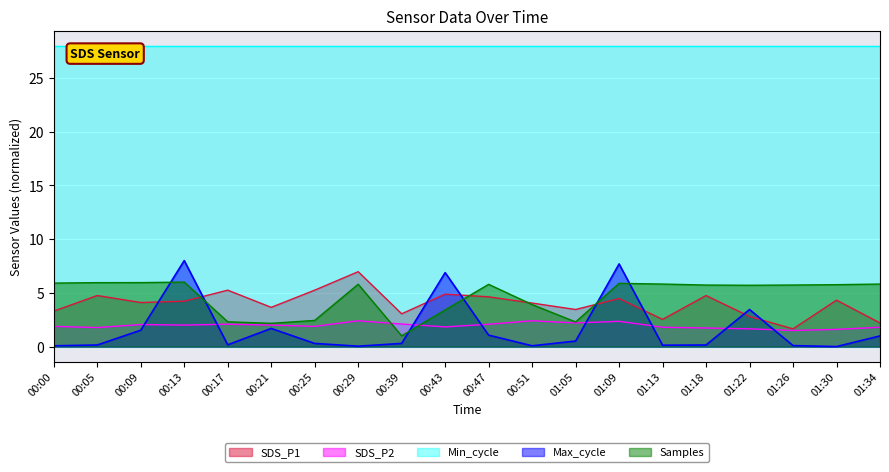

What is the difference between the Samples_scaled values at 00:05 and 01:13?

0.1